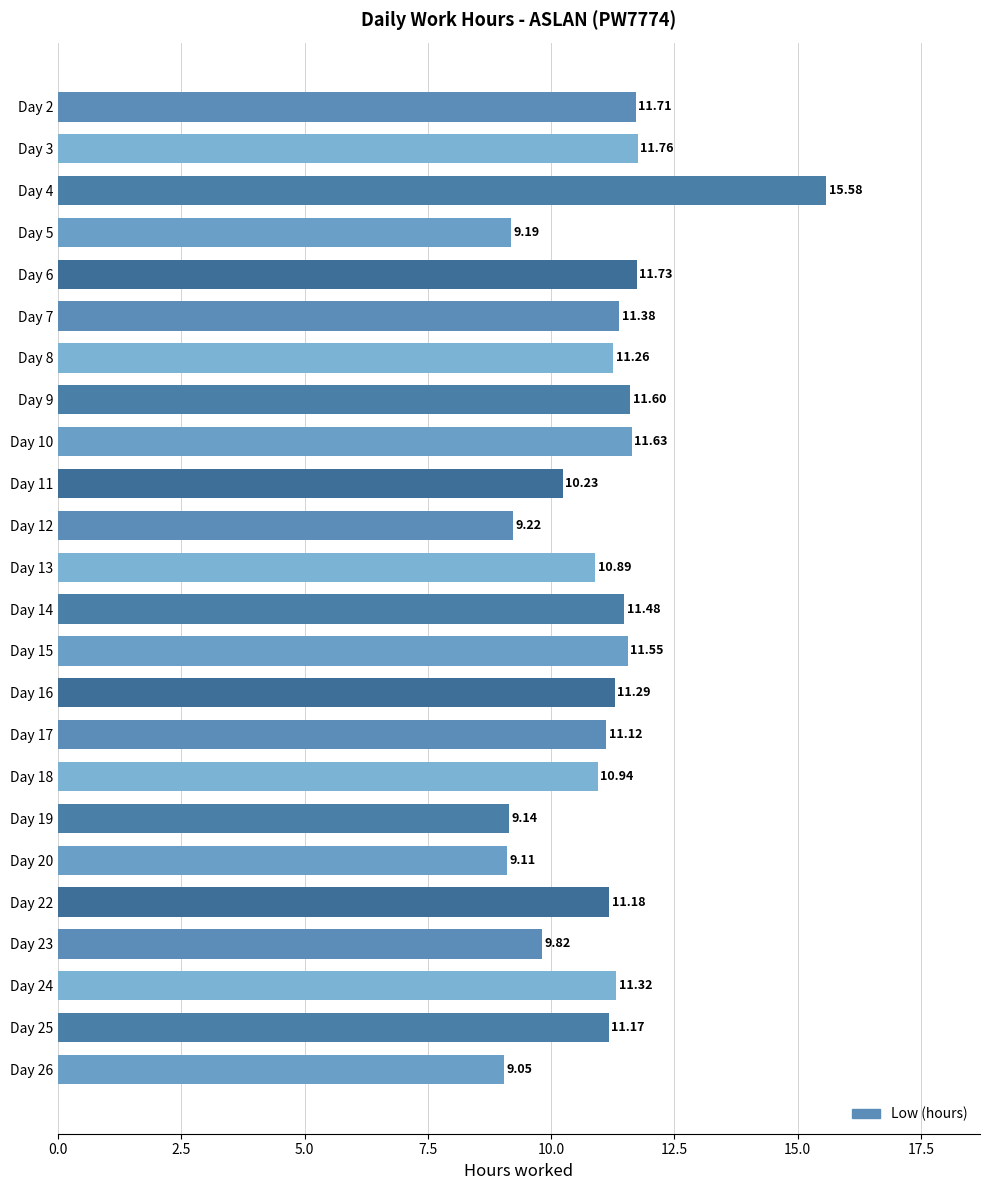

What is the difference between the maximum and minimum values?

6.5